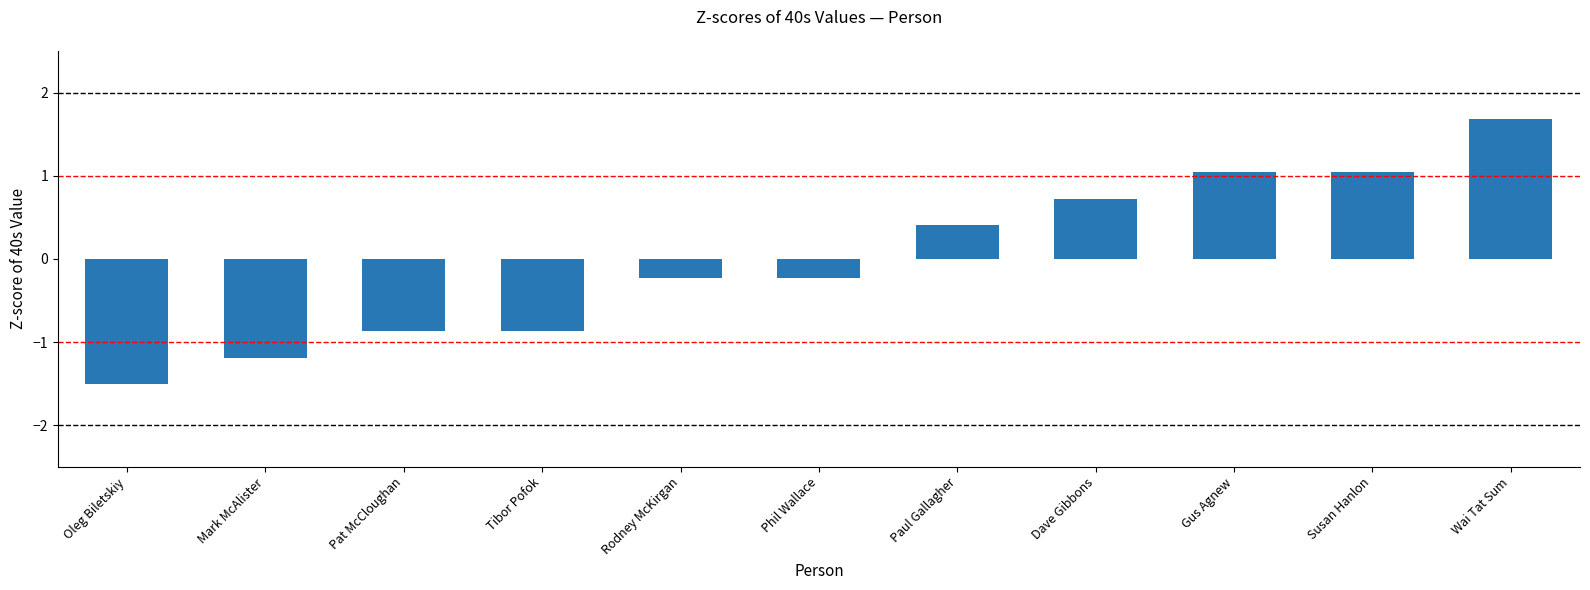

Which category has the highest value across all series?

Wai Tat Sum